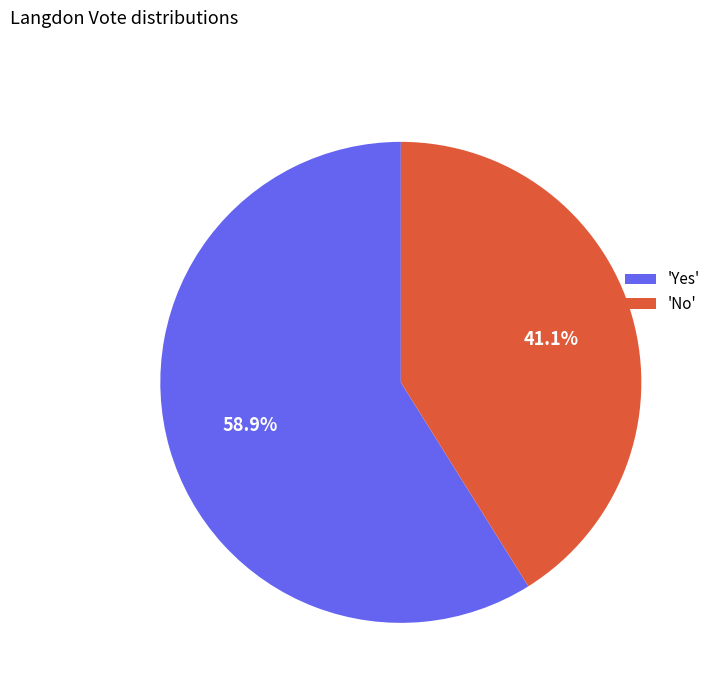

Rank the categories by value from highest to lowest.

'Yes', 'No'